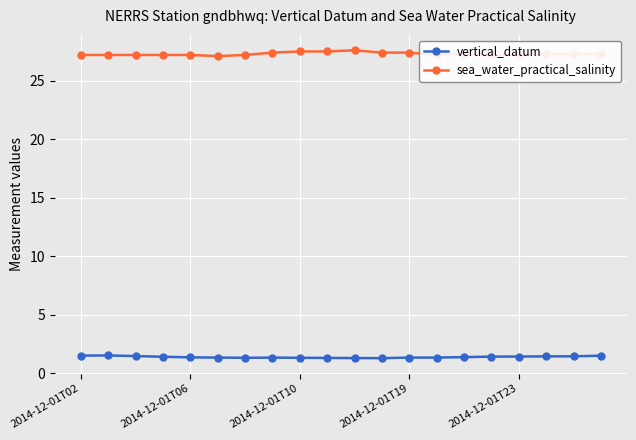

True or false: sea_water_practical_salinity has more than 1 points higher than both neighbors.

True